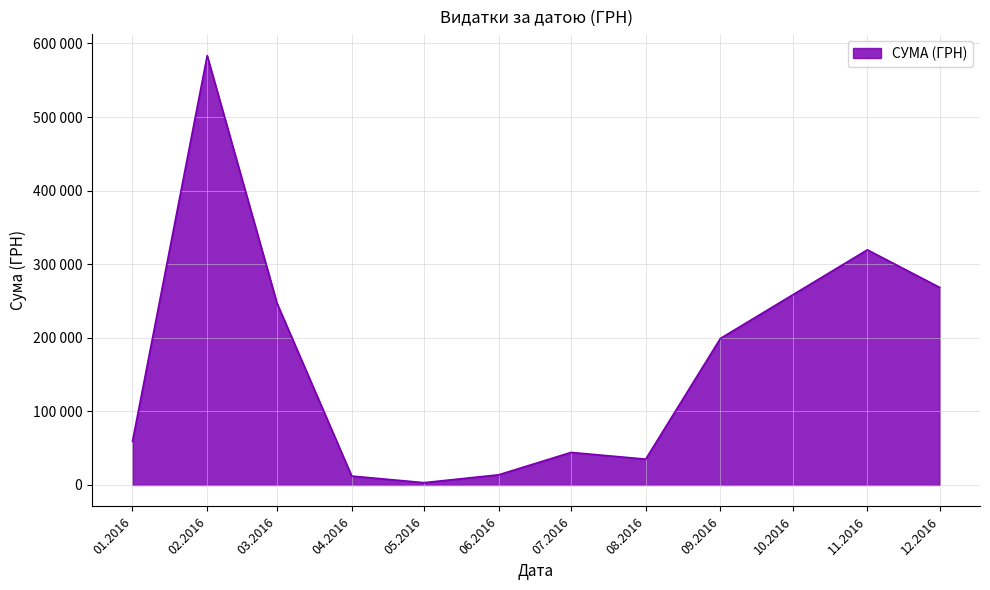

Does the chart display data point markers on the line(s)?

No